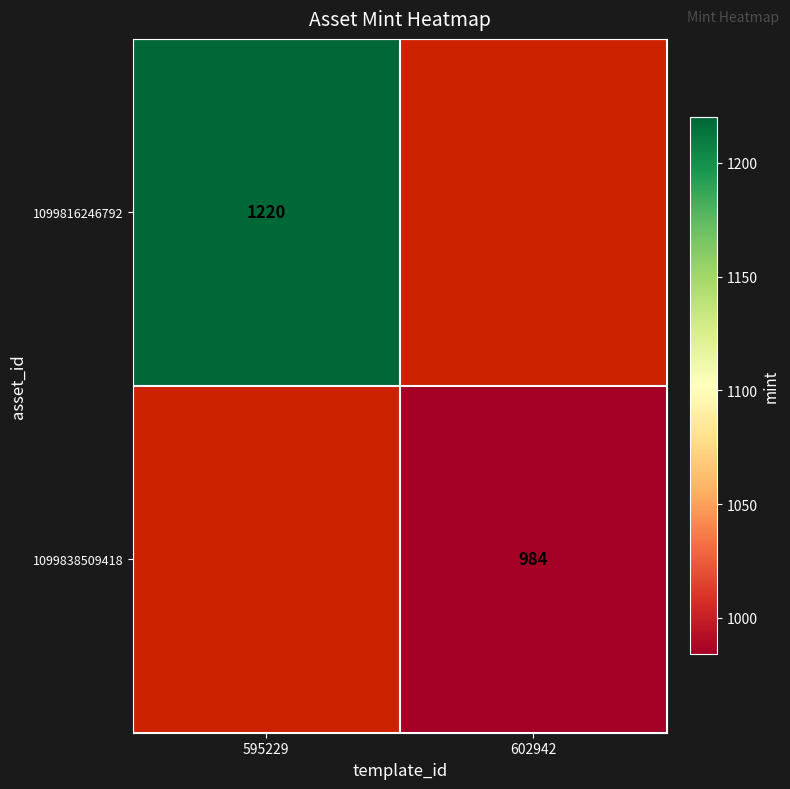

Which has a higher value, 595229 or 602942?

602942